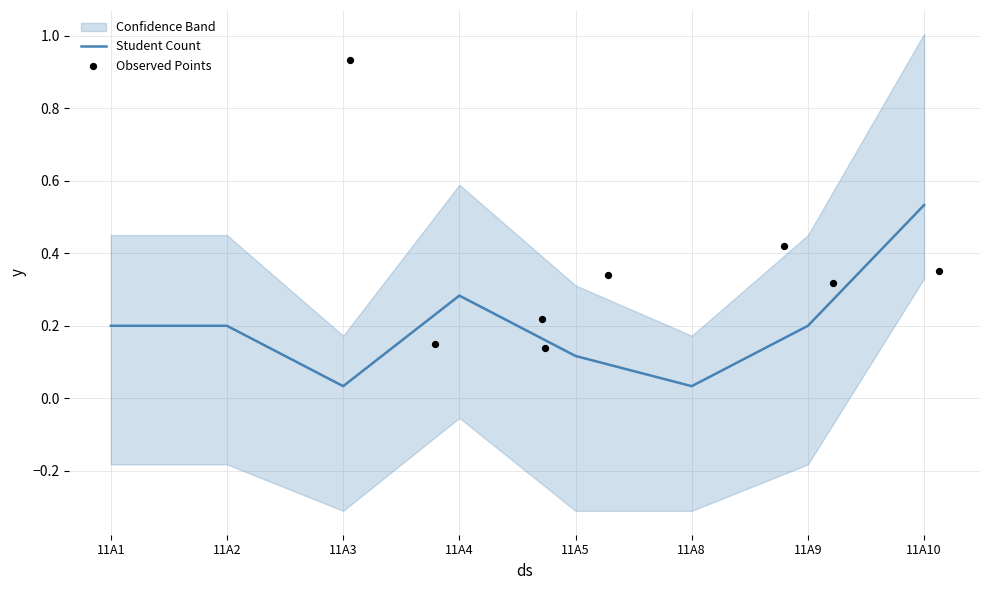

Which series contains the lowest Y value?

Student Count